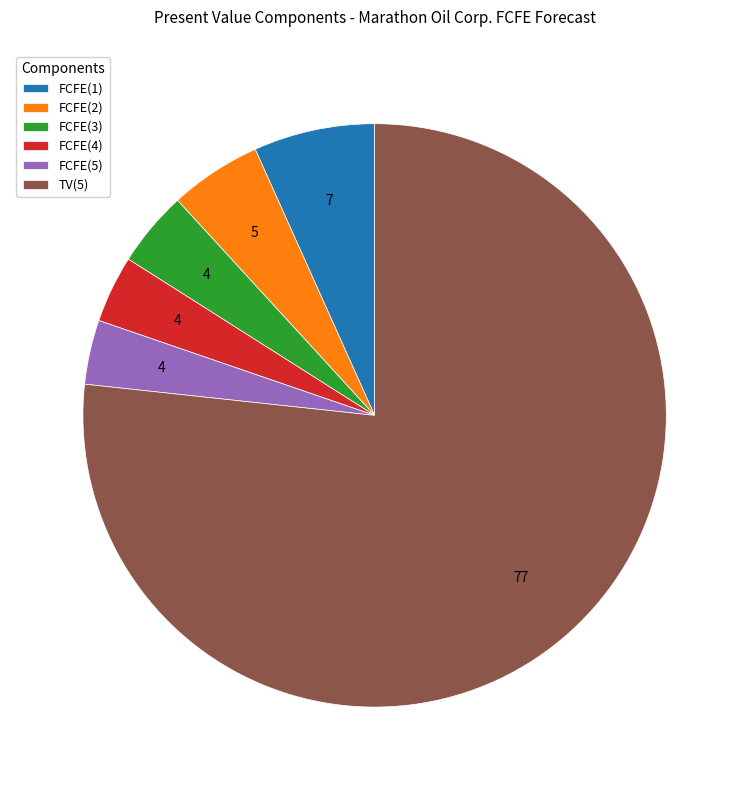

Is there a majority slice in this chart?

Yes